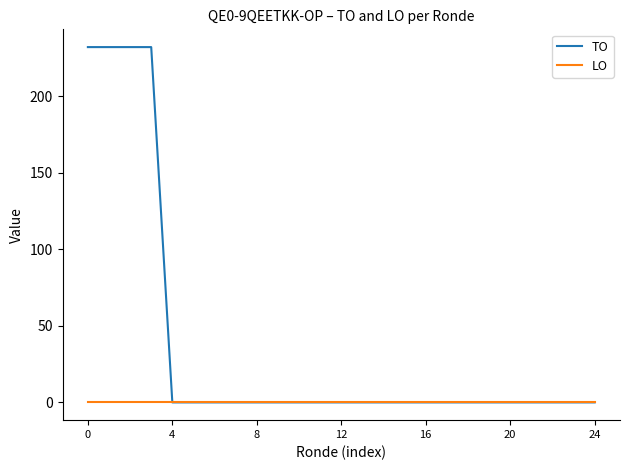

Which series has the widest spread of values?

TO